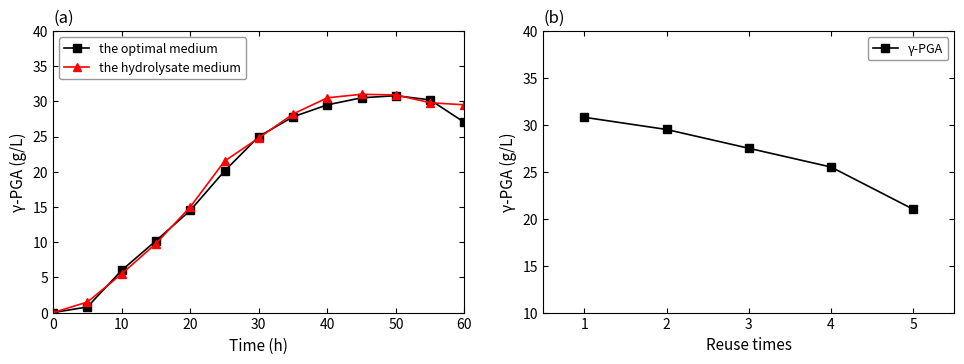

What is the average value of the the optimal medium series?

19.4